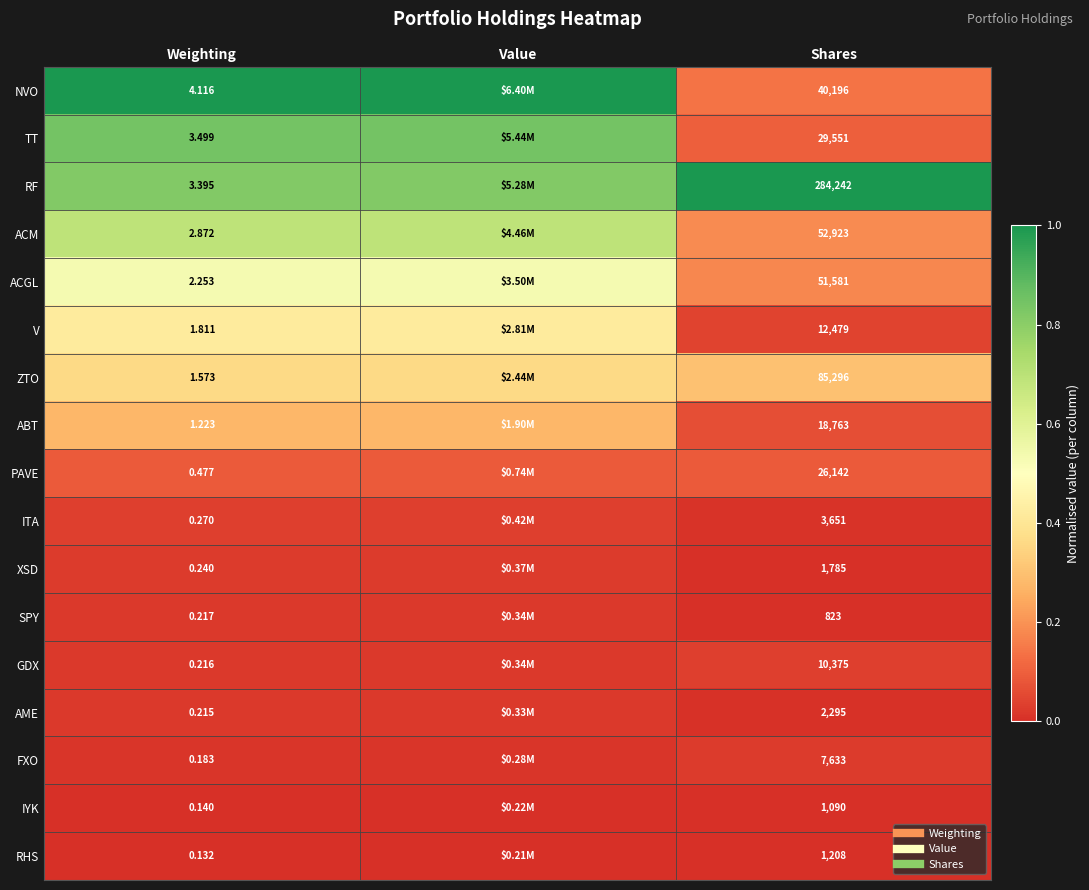

True or false: GDX has a value of 0.0 at Weighting.

False